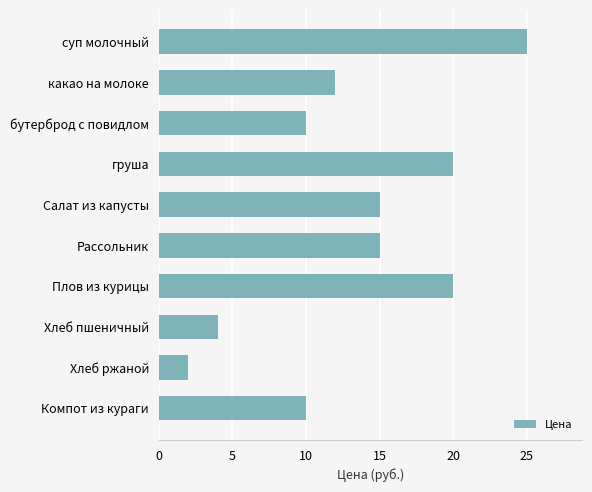

Which category has the lowest value across all series?

Хлеб ржаной